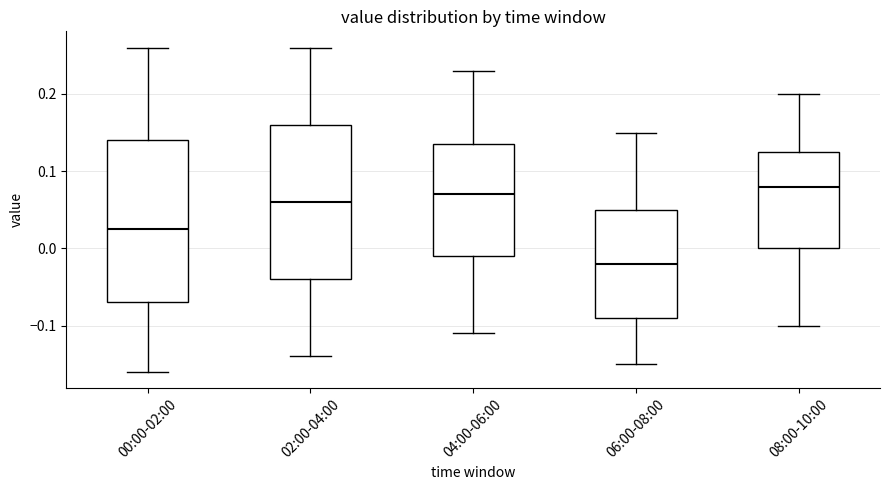

Which box's median line is the lowest?

06:00-08:00